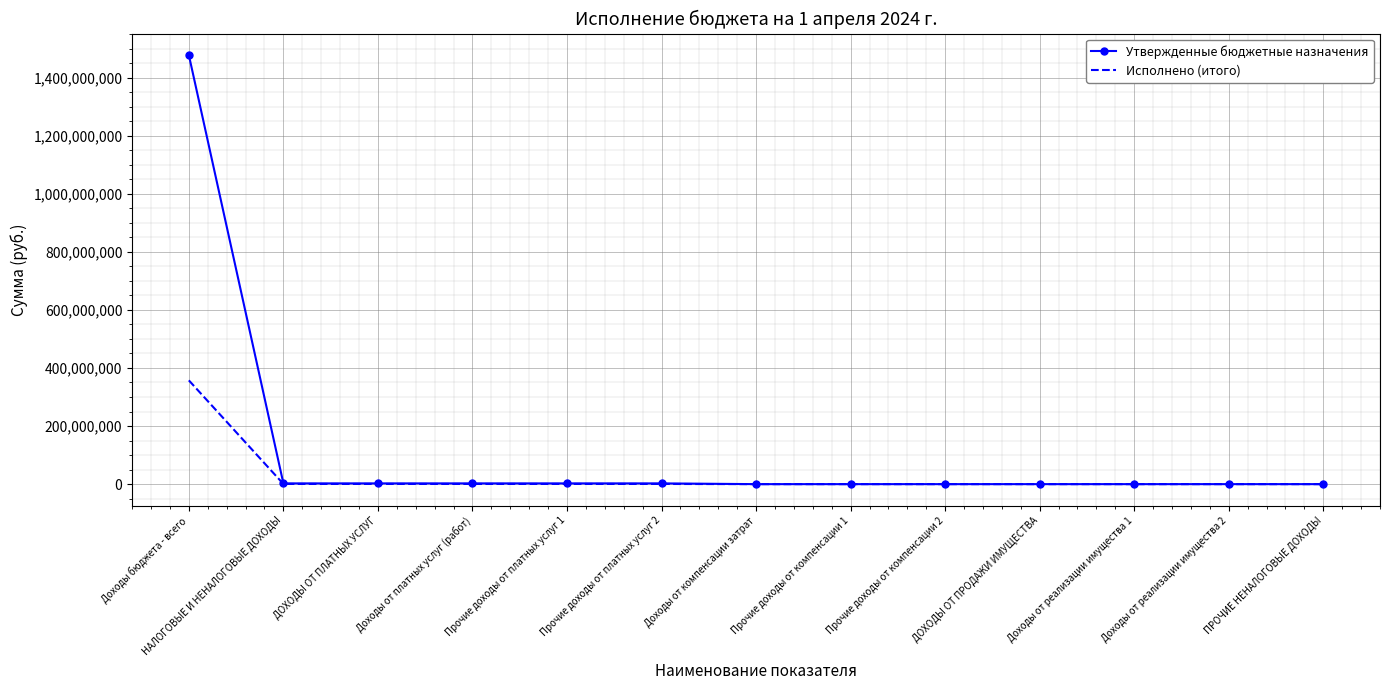

What is the highest value of the Исполнено (итого) series?

357394370.1